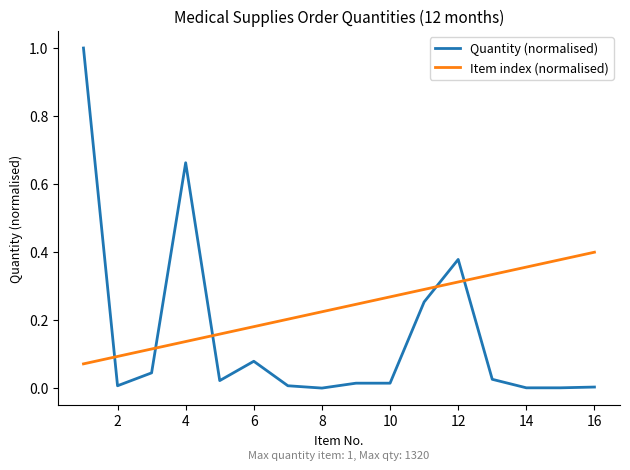

Which series has the largest range (max minus min)?

Quantity (normalised)